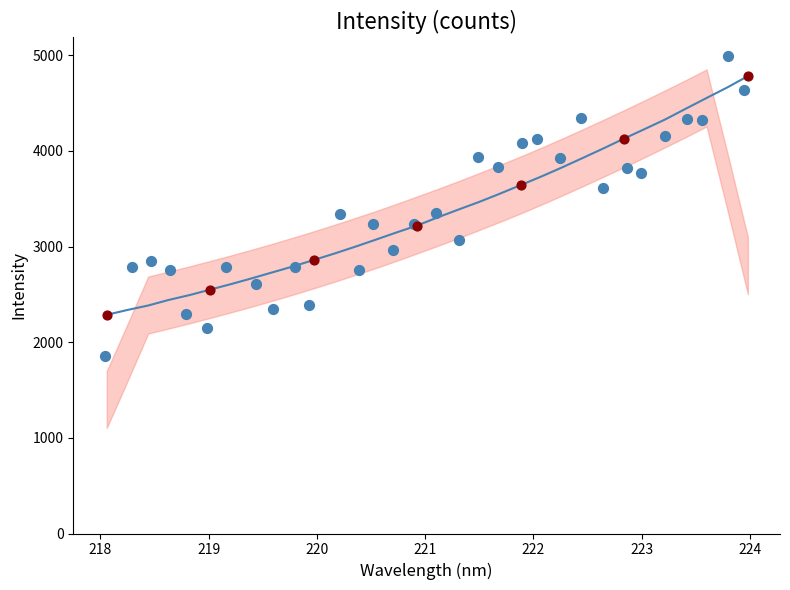

Which series has the largest total across all categories?

Intensity